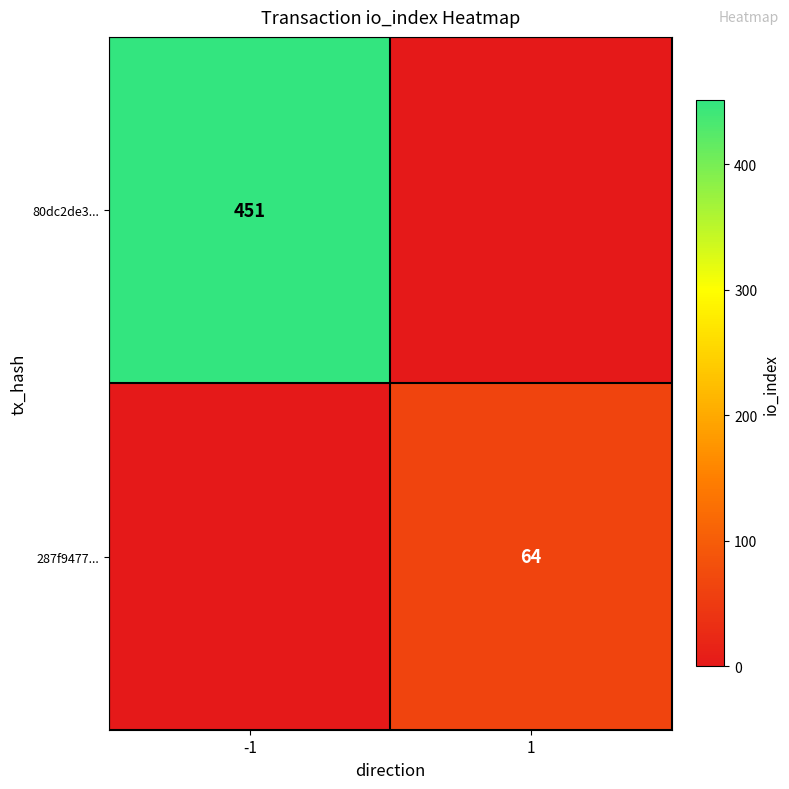

The value of 287f9477... at 1 is 27. True or false?

False